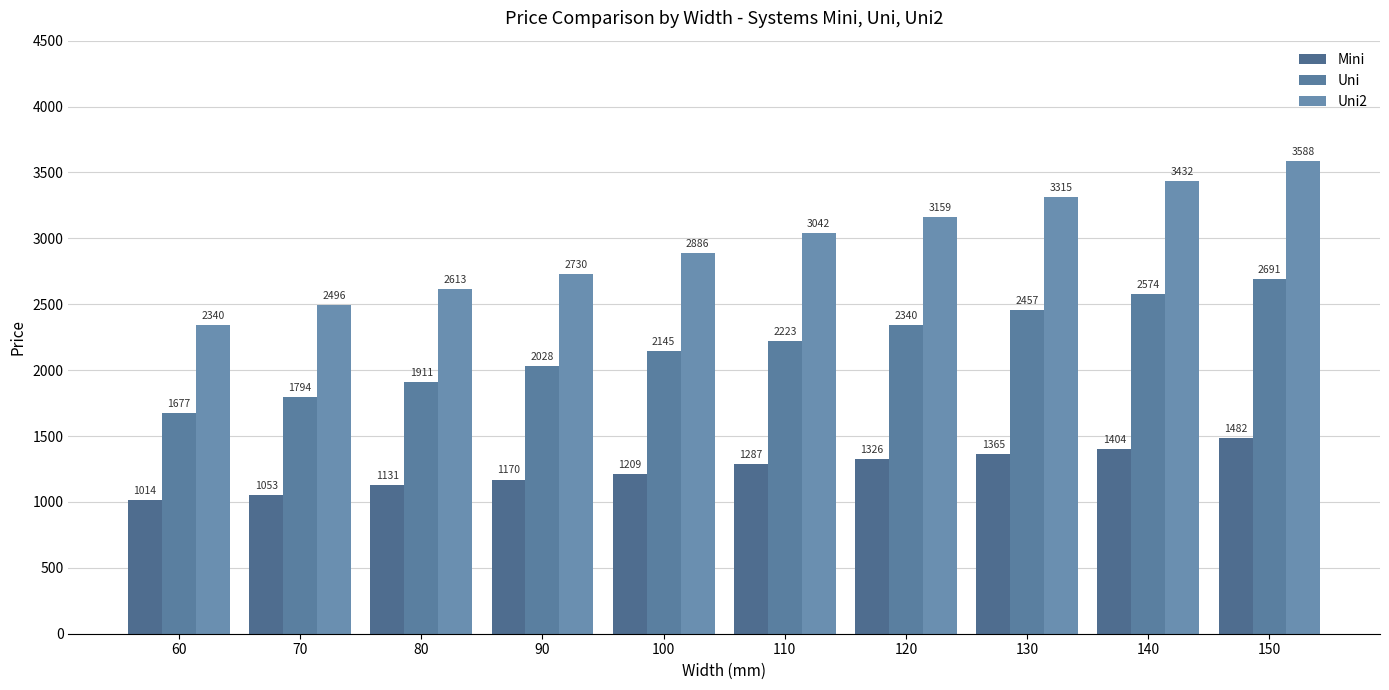

What is the difference between the second highest and second lowest values in the Uni series?

780